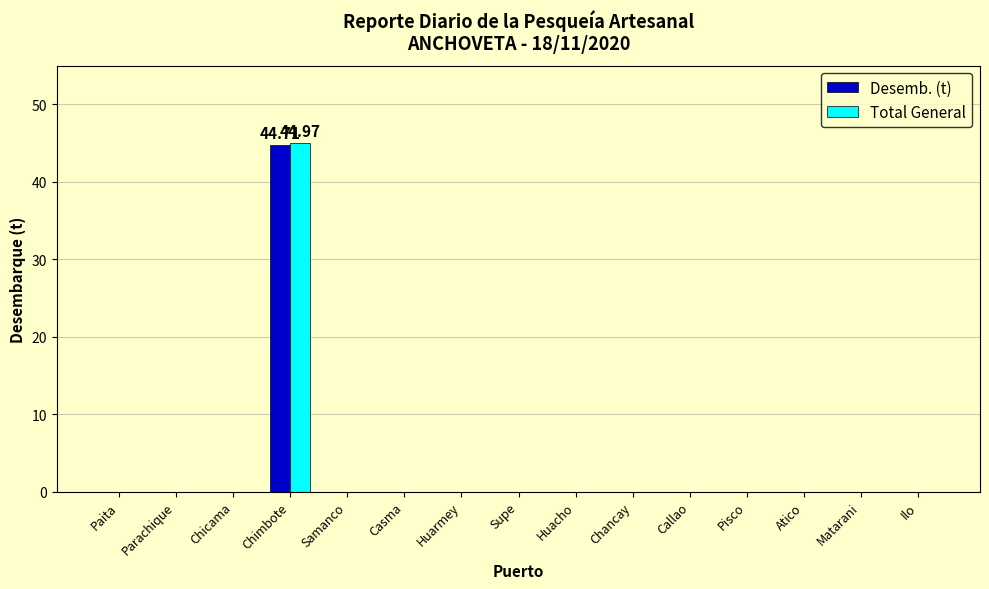

Which label corresponds to the largest value in the chart?

Chimbote